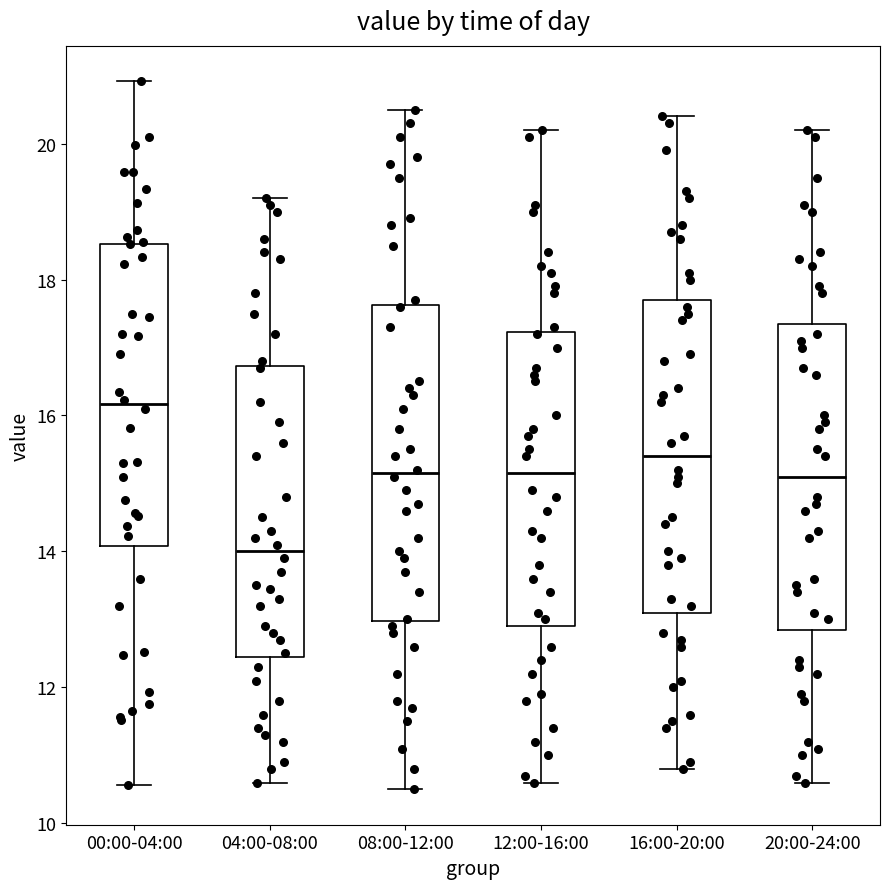

Reading left to right, read every box against the y-axis: the position of its median line, the range the box covers, and the ends of its whiskers. The values are not printed on the chart, so give them approximately, as read against the axis.

00:00-04:00: median 16.2, box 14.0 to 18.6, whiskers 10.6 to 21.0
04:00-08:00: median 14.0, box 12.4 to 16.8, whiskers 10.6 to 19.2
08:00-12:00: median 15.2, box 13.0 to 17.6, whiskers 10.6 to 20.6
12:00-16:00: median 15.2, box 13.0 to 17.2, whiskers 10.6 to 20.2
16:00-20:00: median 15.4, box 13.2 to 17.8, whiskers 10.8 to 20.4
20:00-24:00: median 15.2, box 12.8 to 17.4, whiskers 10.6 to 20.2